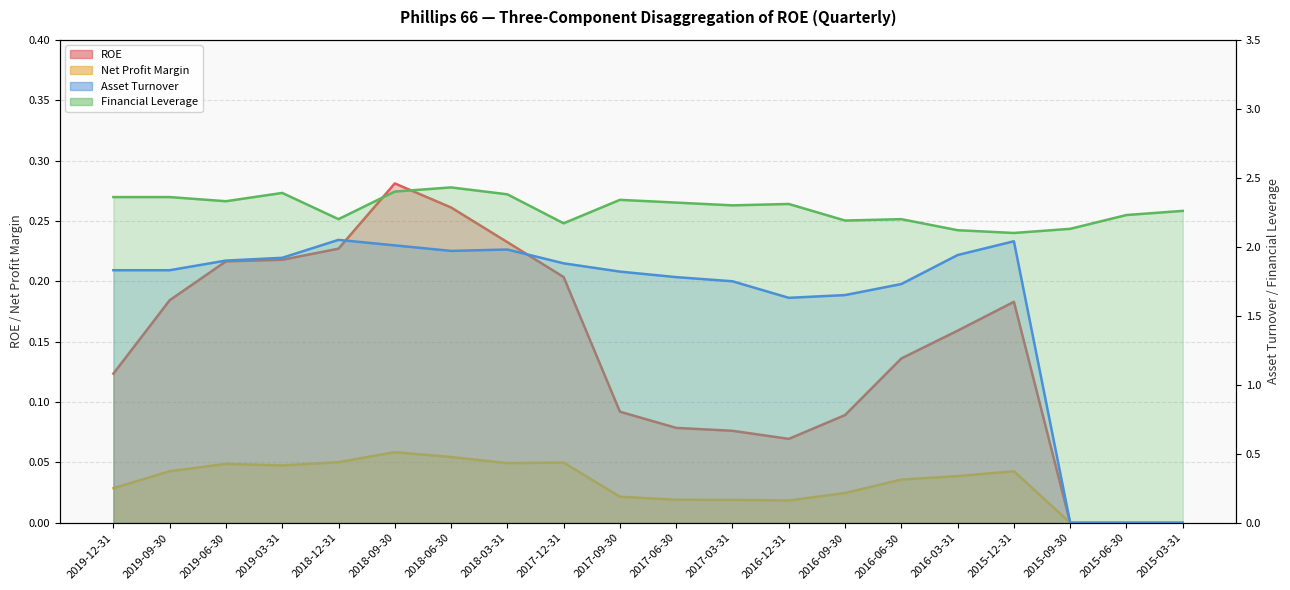

What are all the series names shown in the legend?

ROE, Net Profit Margin, Asset Turnover, Financial Leverage